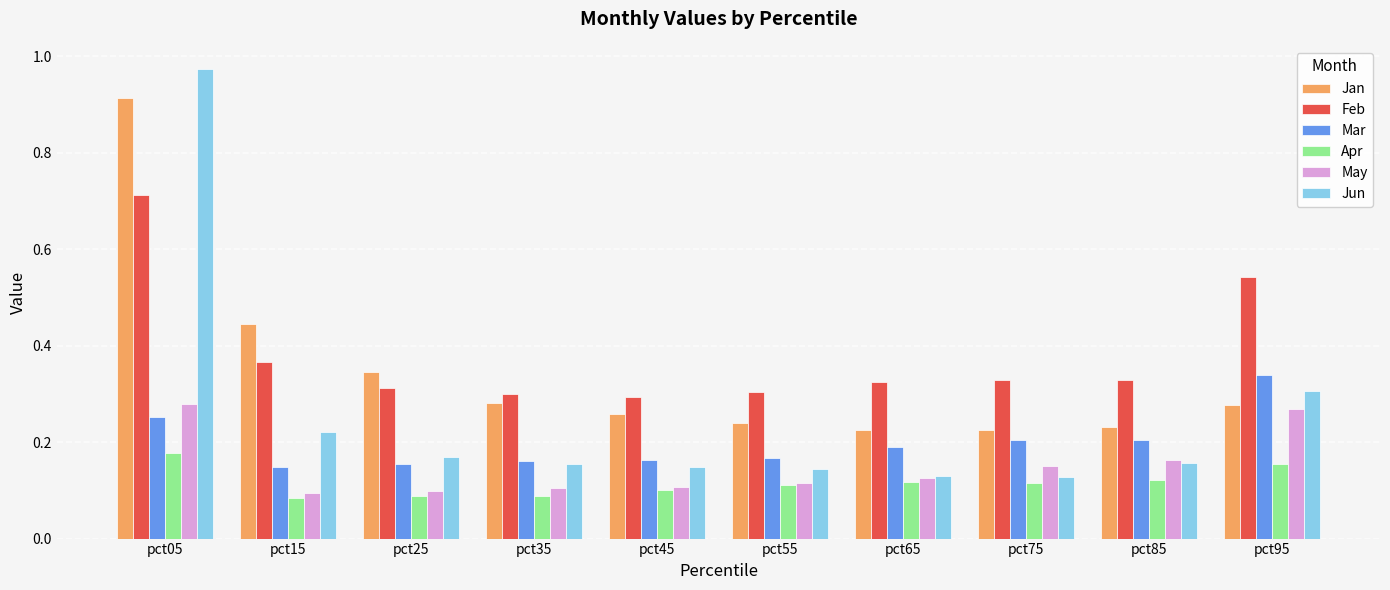

How many data points does each series have?

10